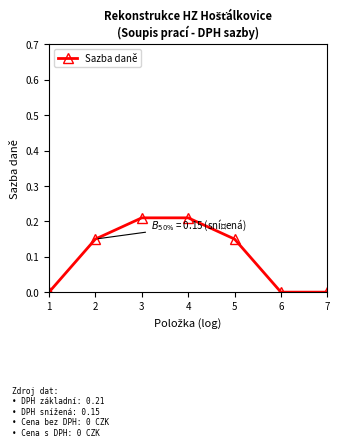

Between 3 and 2, which is larger?

3